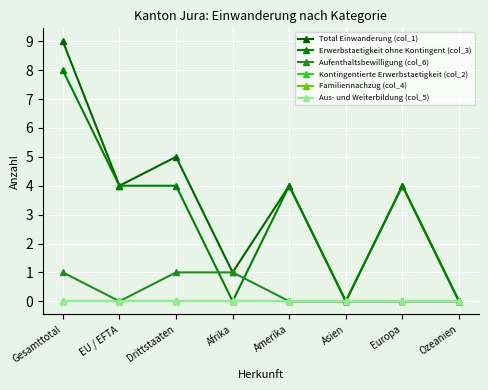

Which series has the widest spread of values?

Total Einwanderung (col_1)